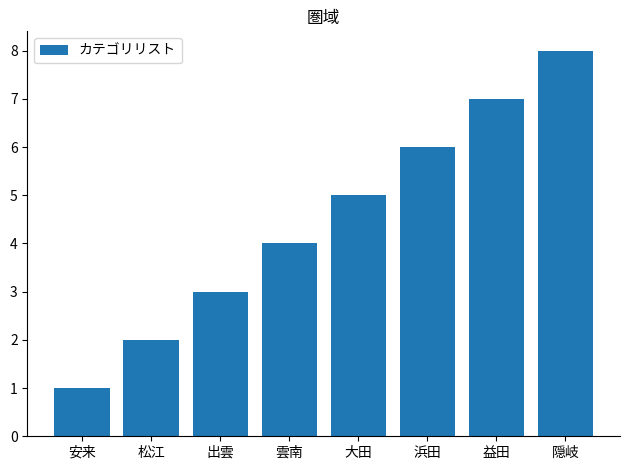

What is the difference between the second highest and second lowest values?

5